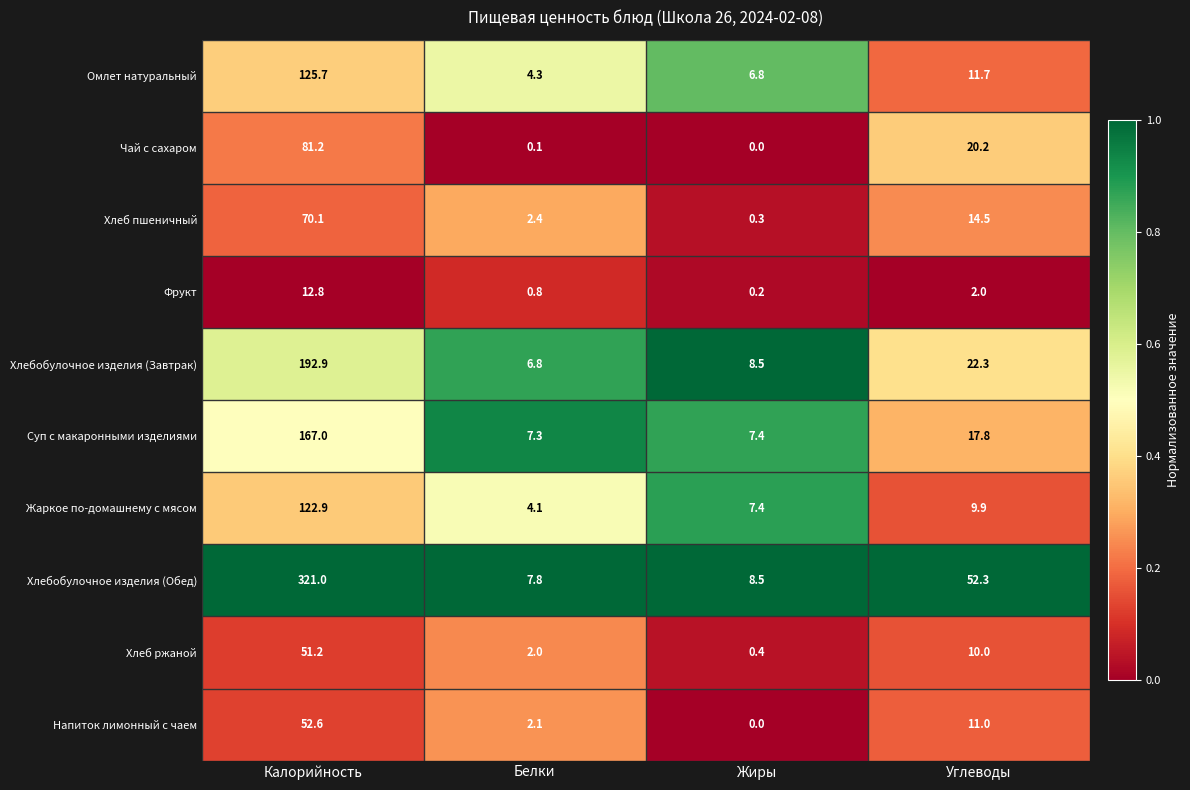

Which label corresponds to the smallest value in the chart?

Жиры